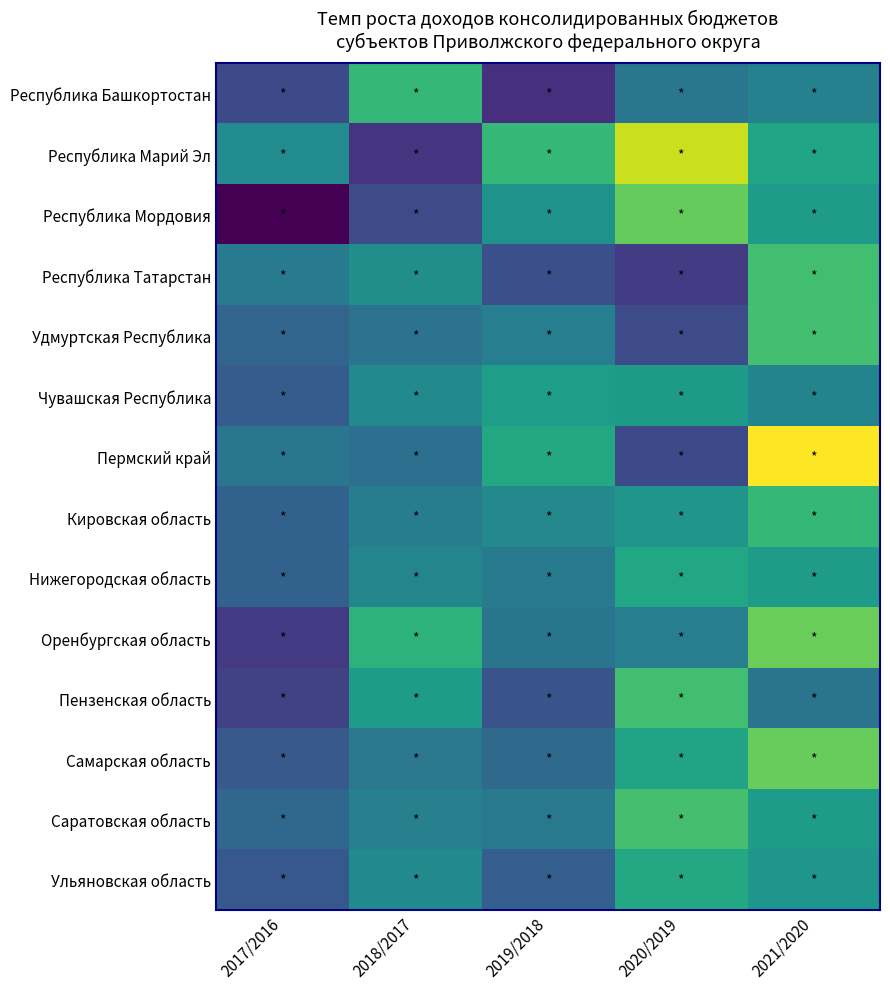

Which series has the largest range (max minus min)?

Пермский край